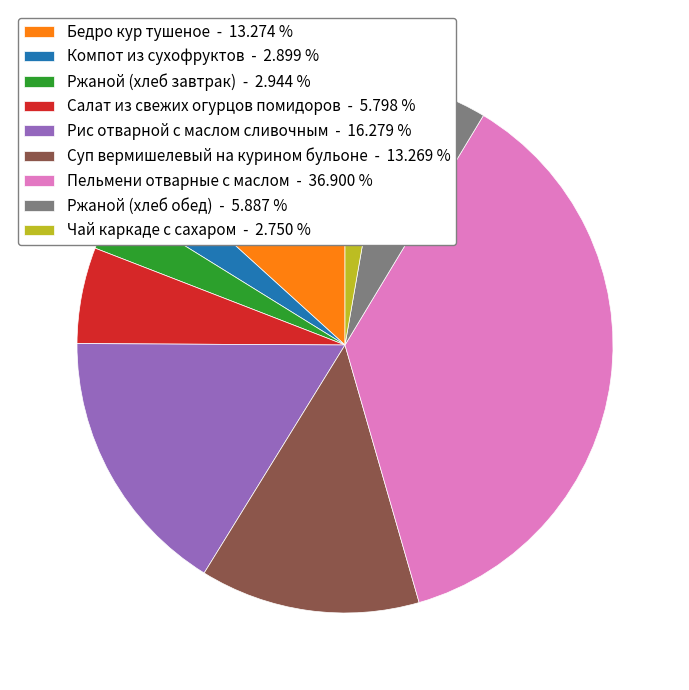

Is there a majority slice in this chart?

No